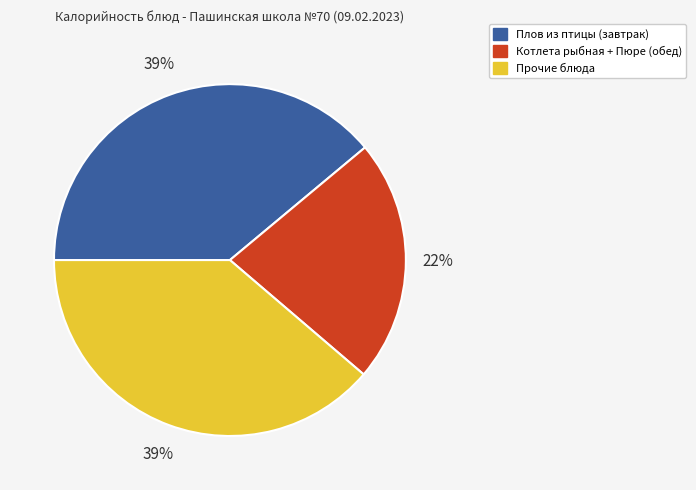

Is there any slice that represents more than half of the pie?

No